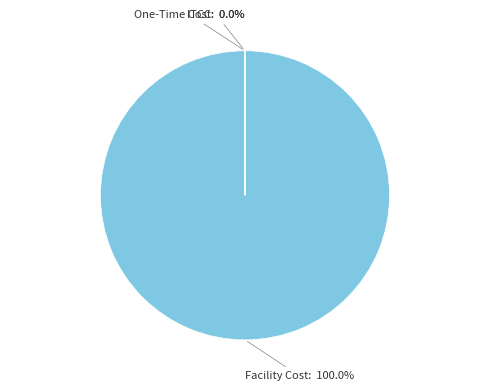

Rank the categories by value from highest to lowest.

Facility Cost, One-Time Cost, ITCC